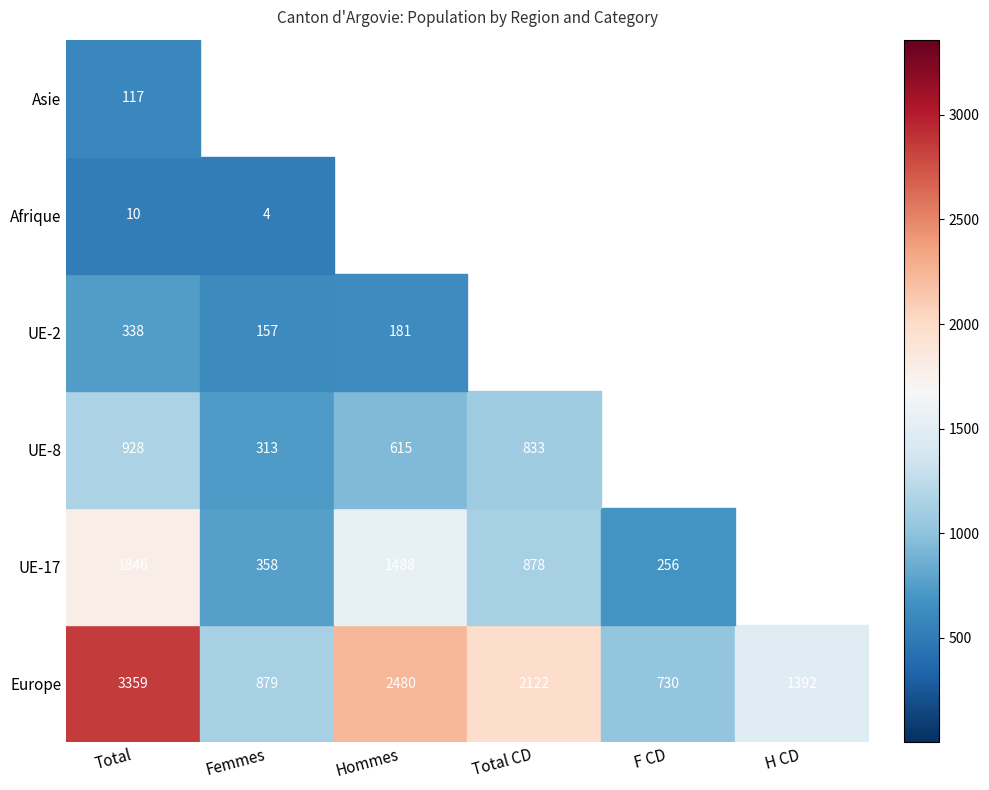

Is it true that Europe equals 879 at Femmes?

True